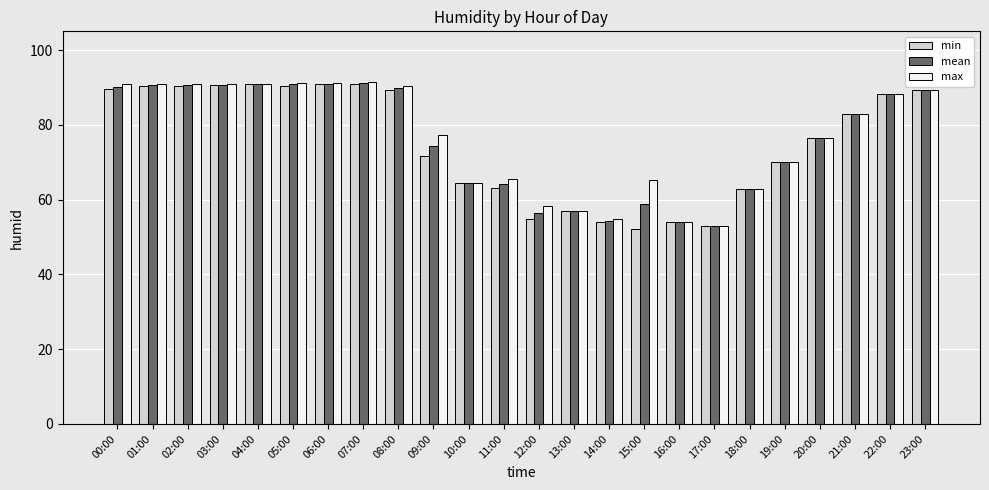

Is the value of mean at 06:00 greater than the value of max at 15:00?

Yes